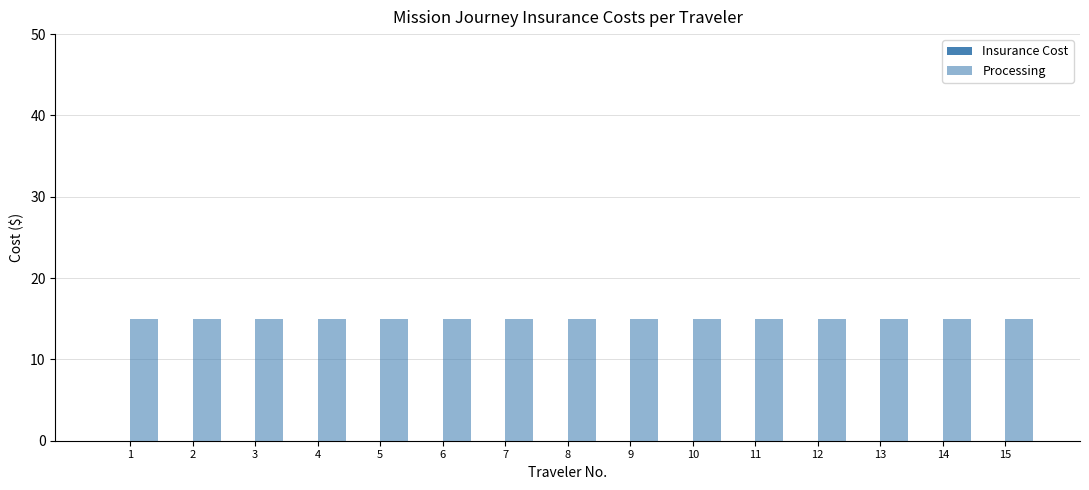

Count the number of categories in the chart.

15